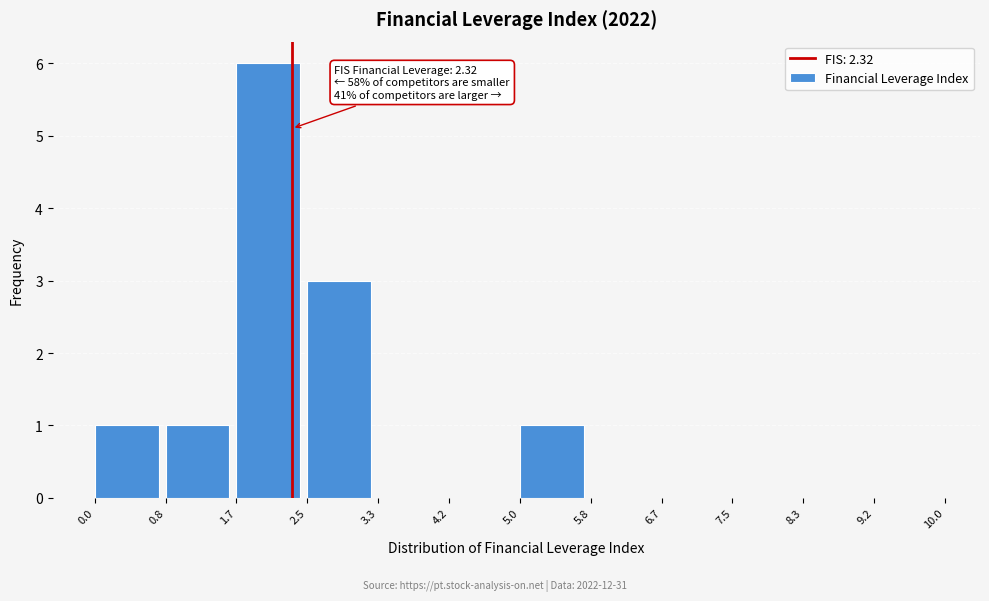

Which range on the x-axis has the tallest bar?

1.7 to 2.5